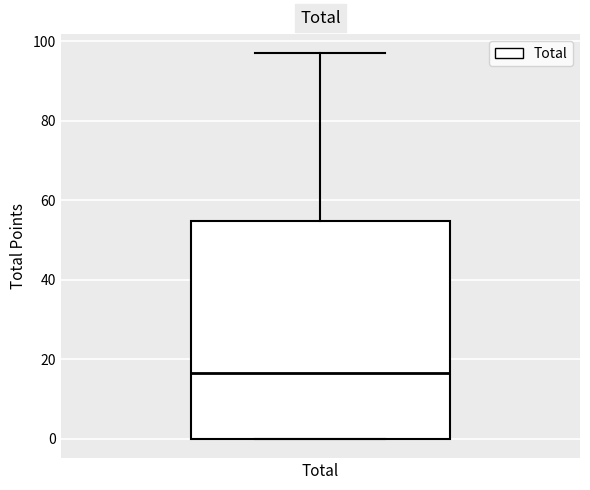

Where does the upper whisker of the box for Total end on the y-axis? The values are not printed on the chart, so give them approximately, as read against the axis.

98